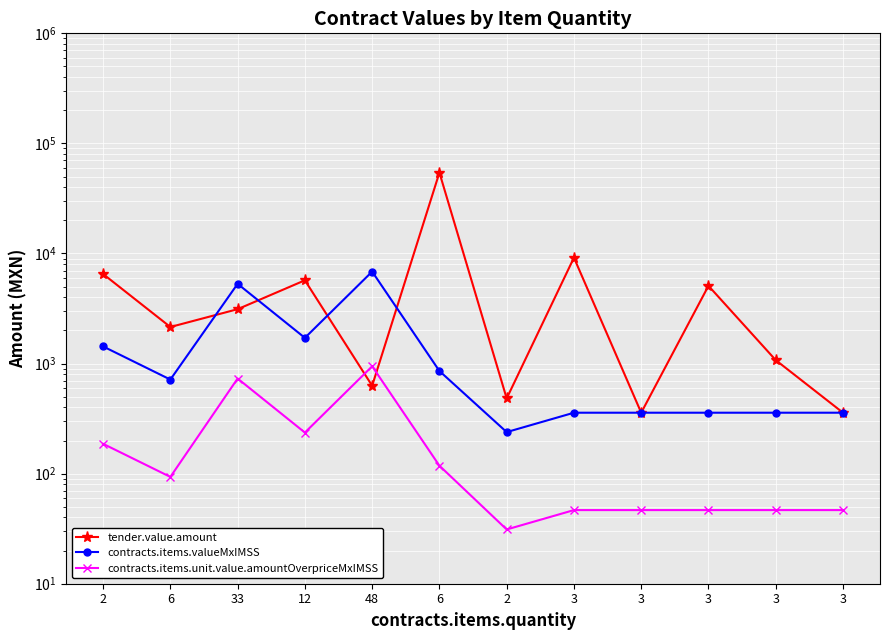

How many values in the contracts.items.valueMxIMSS series exceed 715?

6